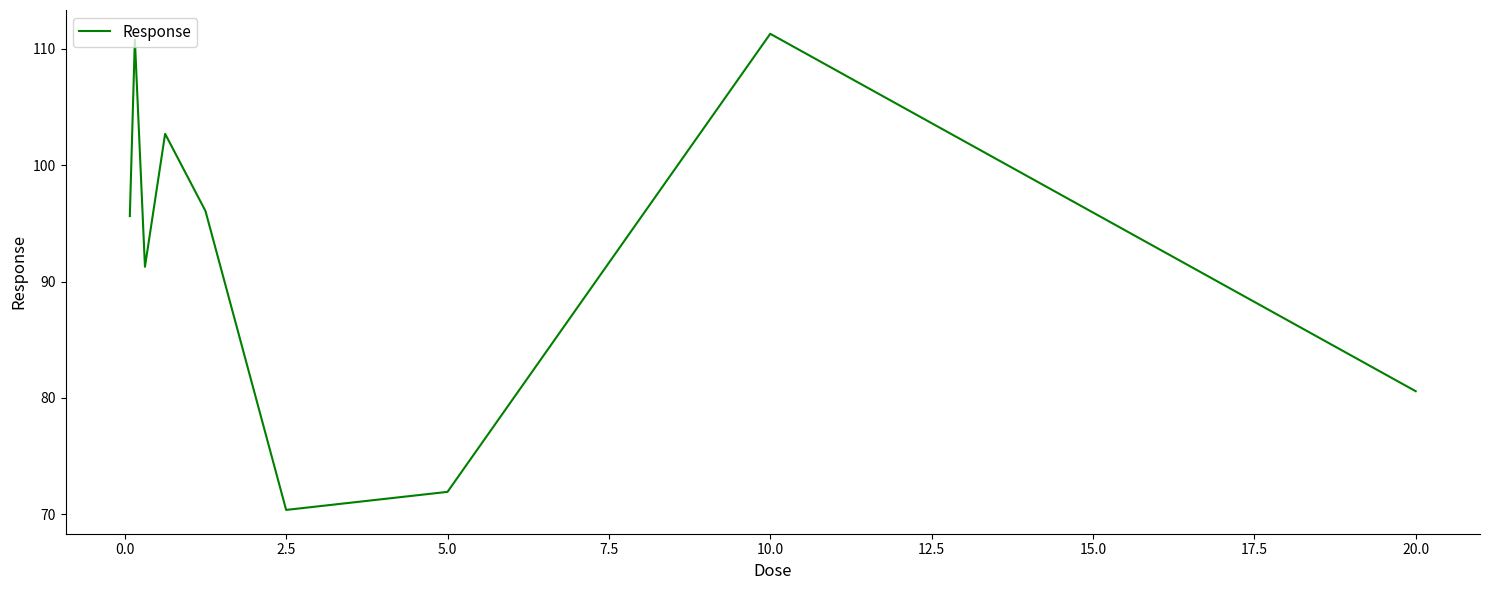

What is the difference between the maximum and minimum values?

40.9